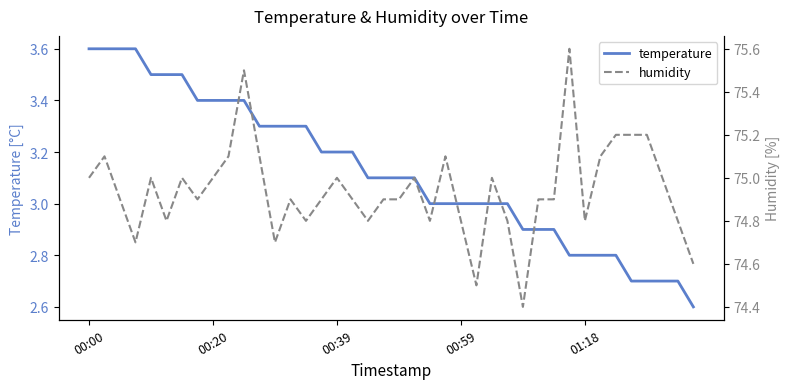

True or false: temperature has a value of 3.0 at 00:59.

True